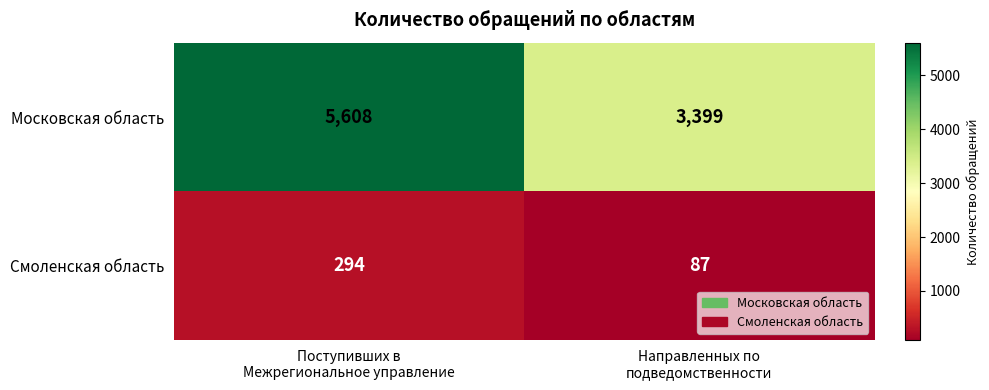

What is the spread (max minus min) of values at Поступивших в
Межрегиональное управление?

5314